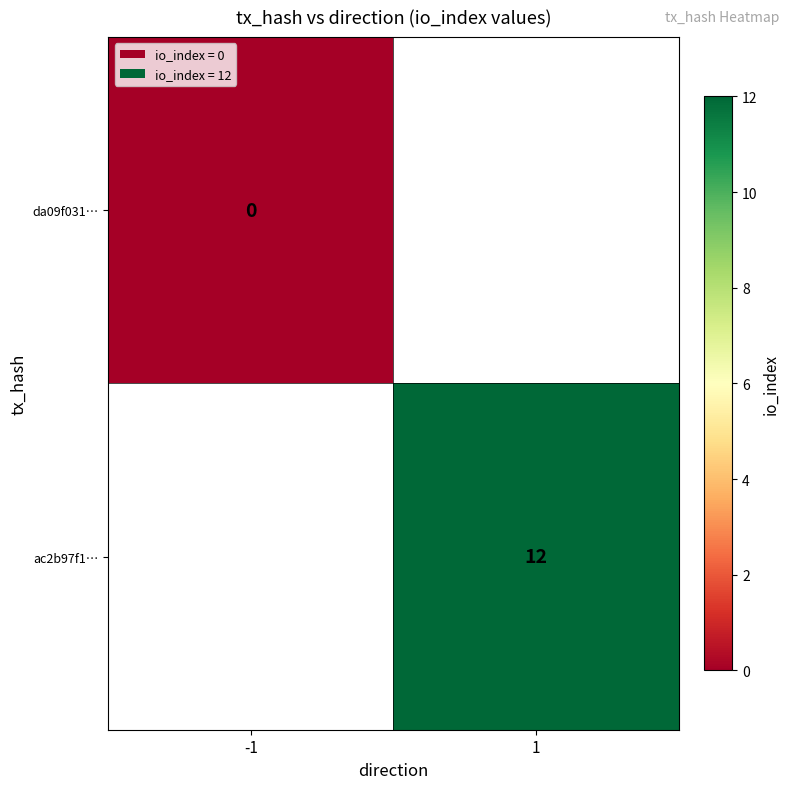

The ac2b97f1… series shows 12 at 1. True or false?

True